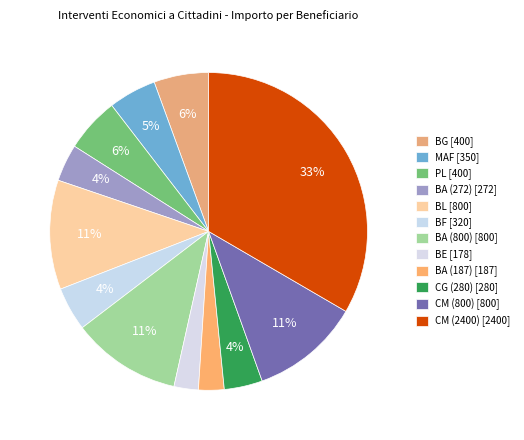

To the nearest percent, what is the difference between the largest and smallest slice percentages?

31%